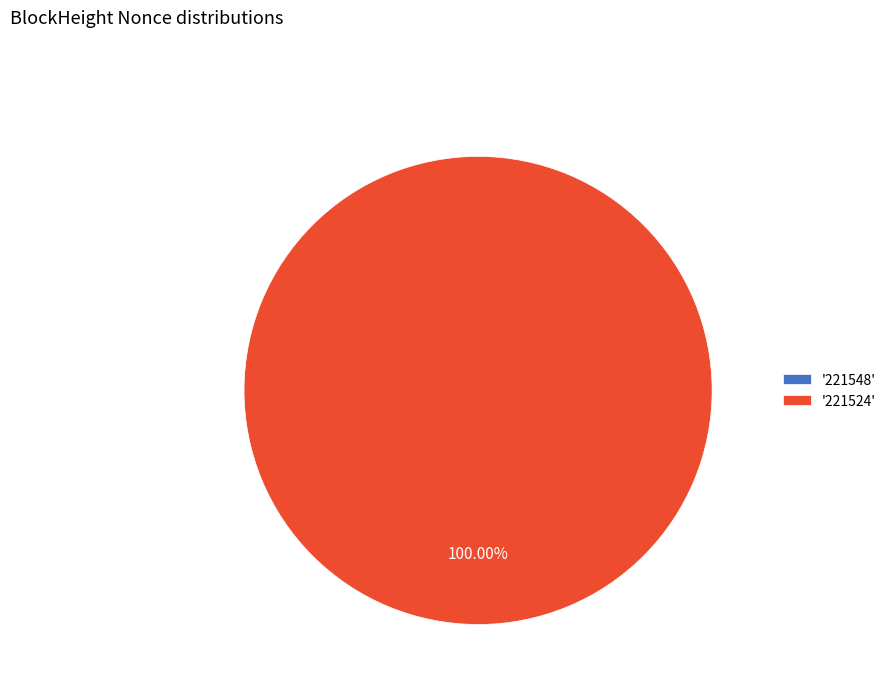

To the nearest percent, what is the average slice percentage?

50%